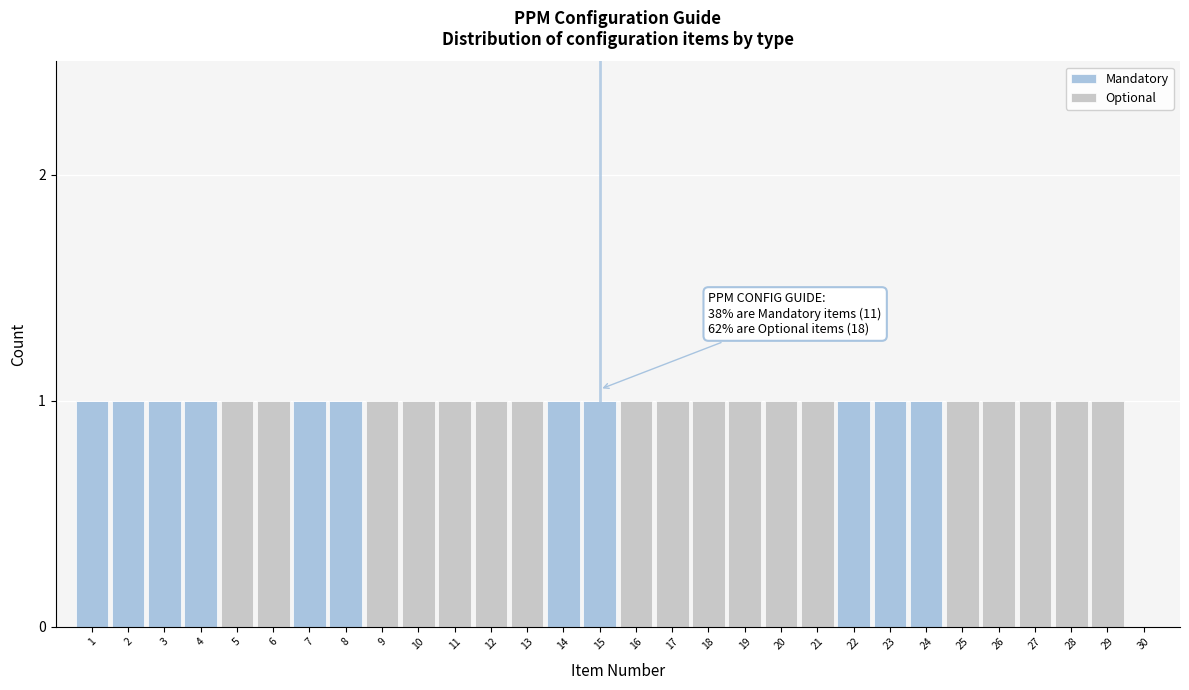

True or false: Mandatory has a value of 0 at 27.

True